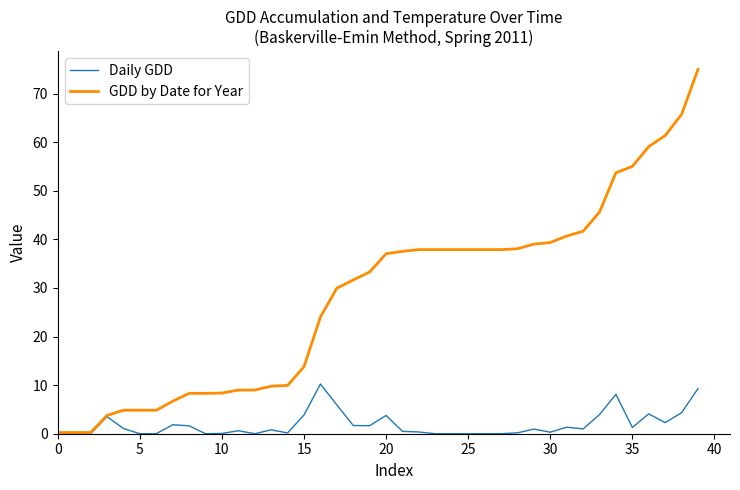

Is this an area chart (filled region under the line)?

No